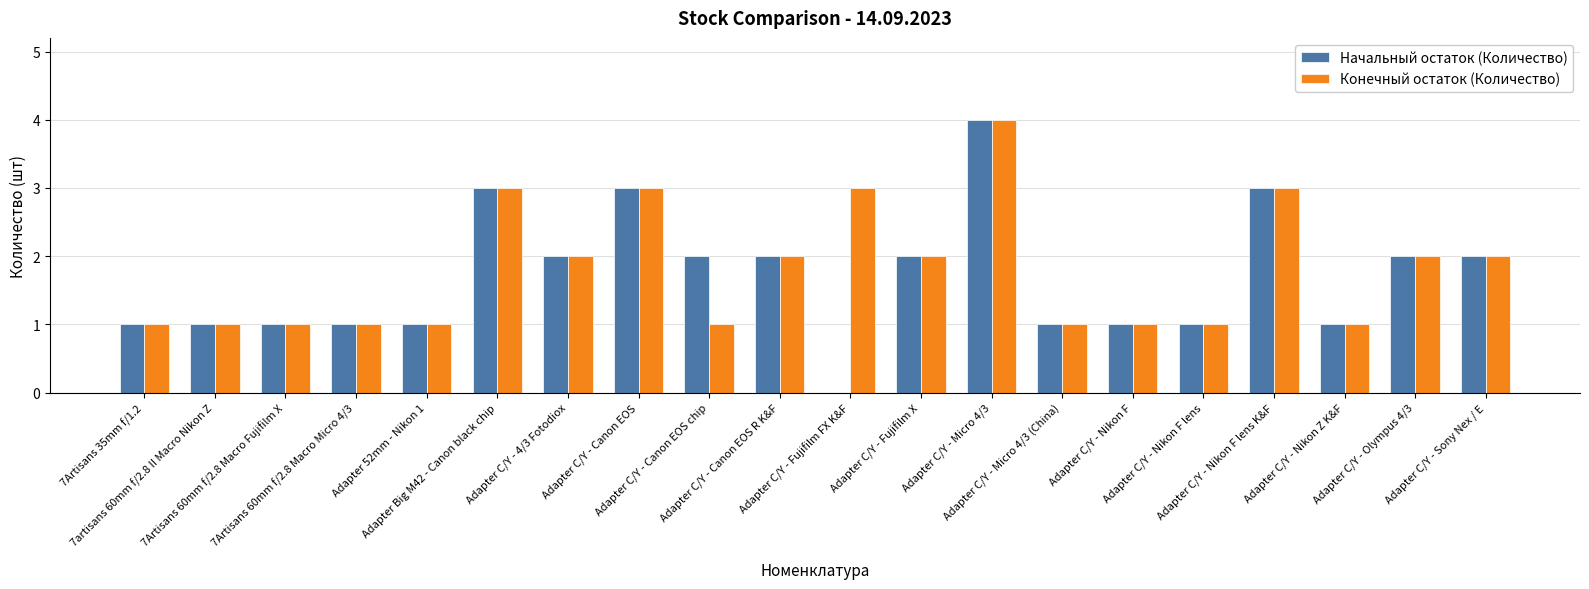

What is the greatest value displayed?

4